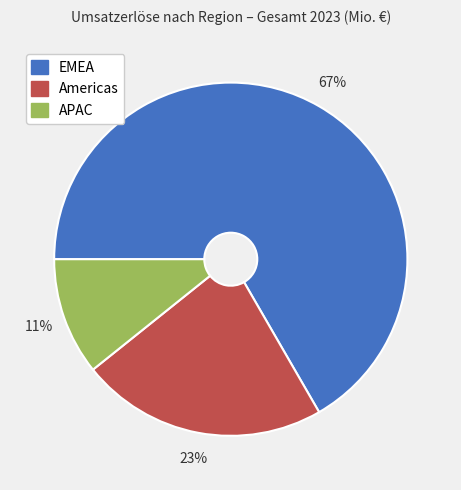

To the nearest percent, what portion does APAC represent?

11%